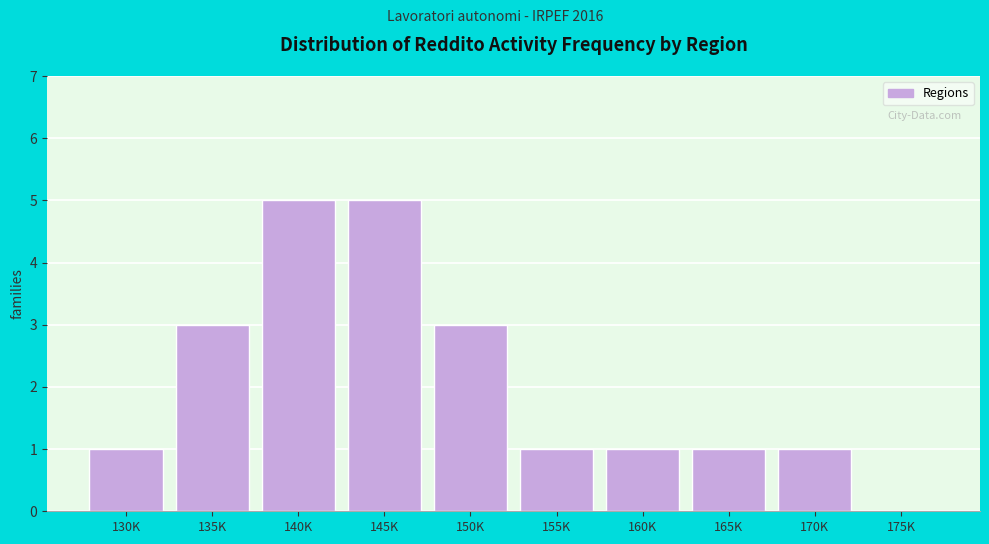

Reading right to left, what are all the values shown in this chart?

175K=0	170K=1	165K=1	160K=1	155K=1	150K=3	145K=5	140K=5	135K=3	130K=1